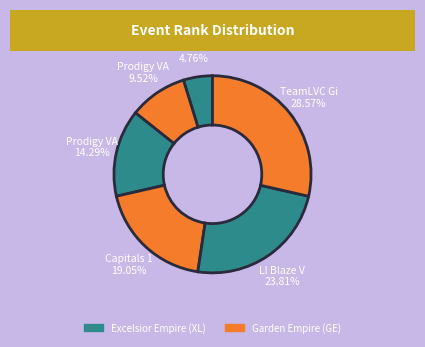

Count the number of slices in the pie.

6